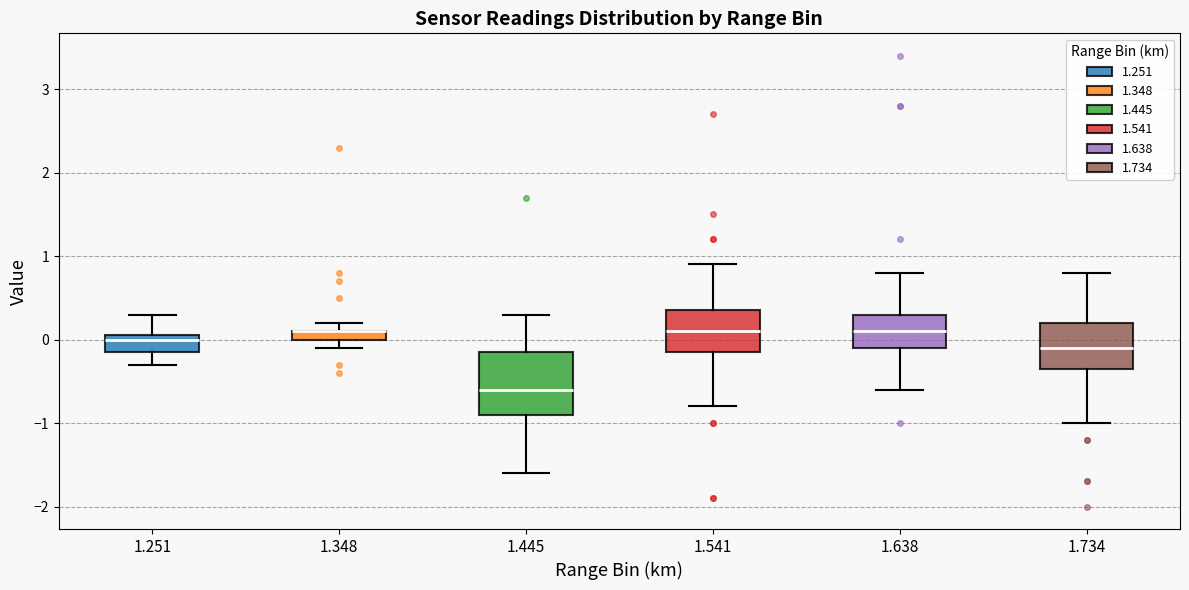

Where does the median line of the box at x = 1.541 sit on the y-axis? The values are not printed on the chart, so give them approximately, as read against the axis.

0.1